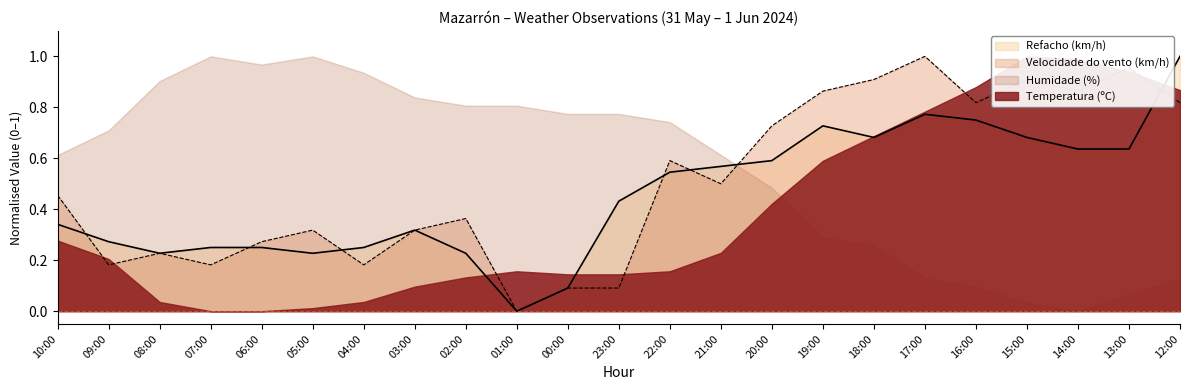

Is it true that Refacho (km/h) equals -0.3 at 01:00?

False